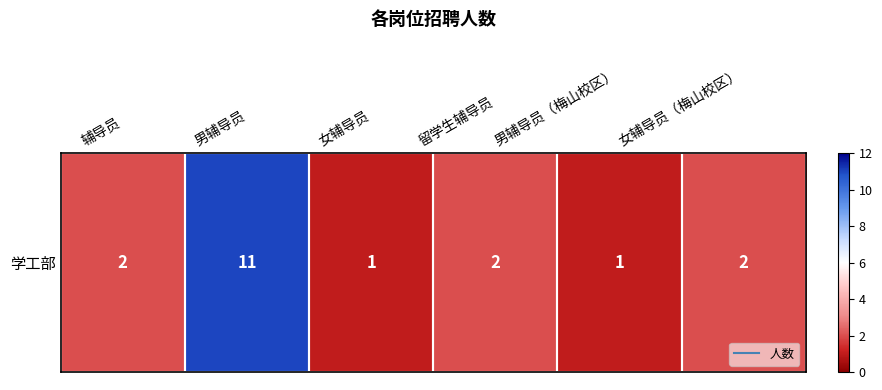

How many values are between 1 and 2?

5